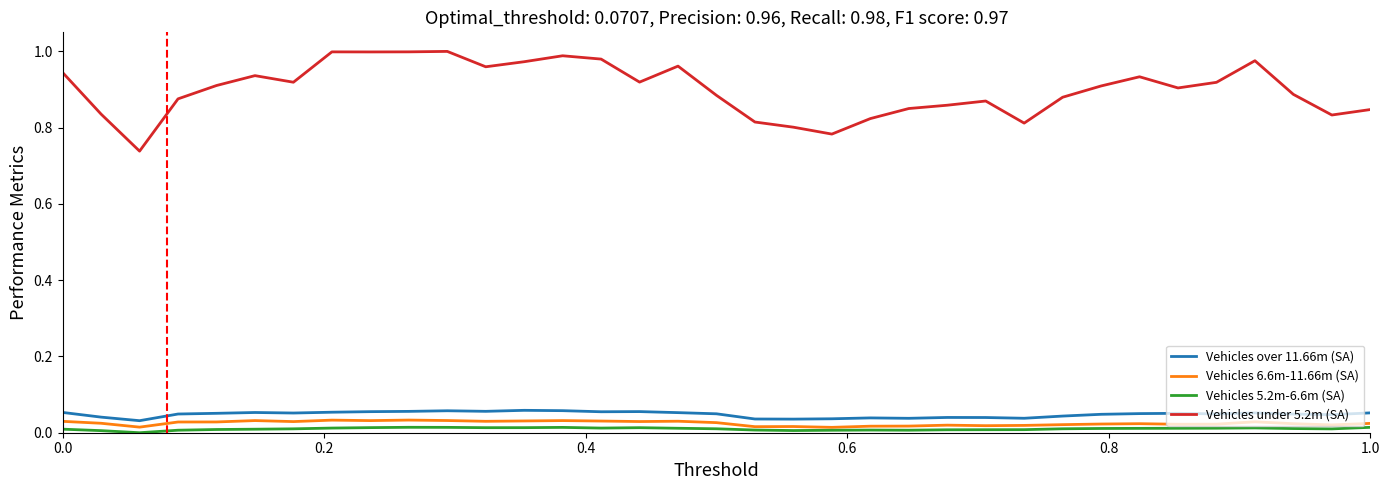

True or false: Vehicles over 11.66m (SA) and Vehicles 5.2m-6.6m (SA) cross at least once.

False